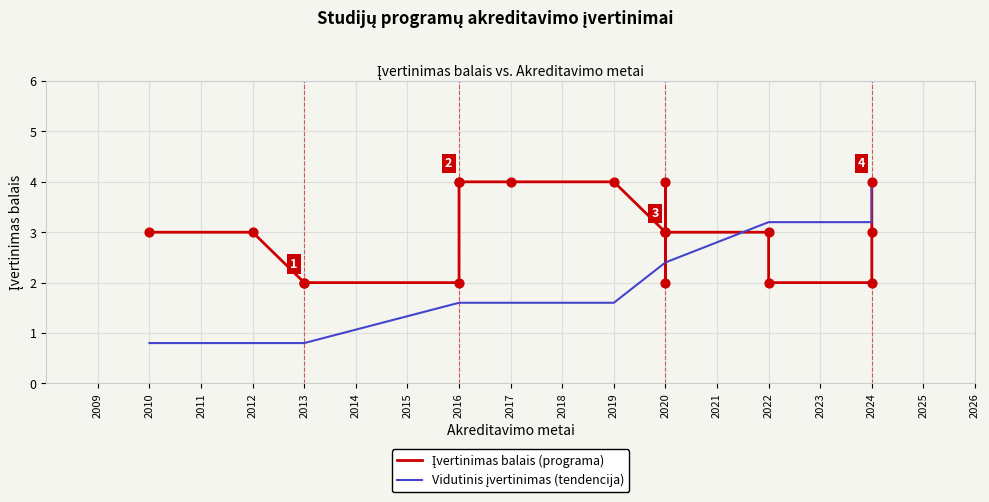

What are all the series names shown in the legend?

Įvertinimas balais (programa), Vidutinis įvertinimas (tendencija)